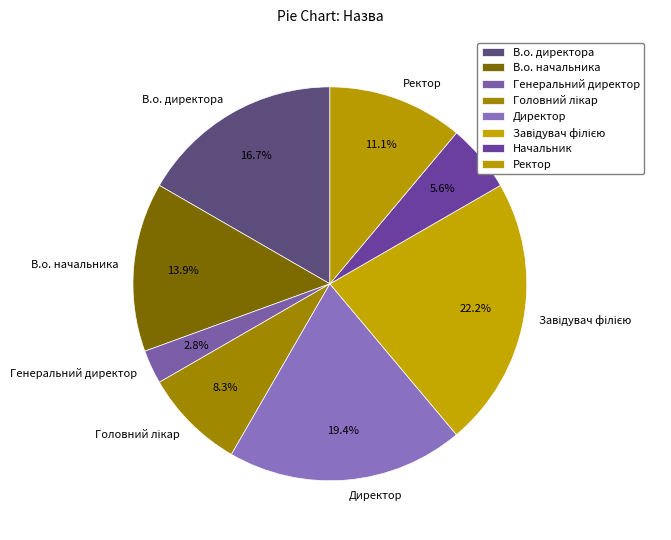

What is the ratio of the value at В.о. начальника to the value at Генеральний директор?

5.0